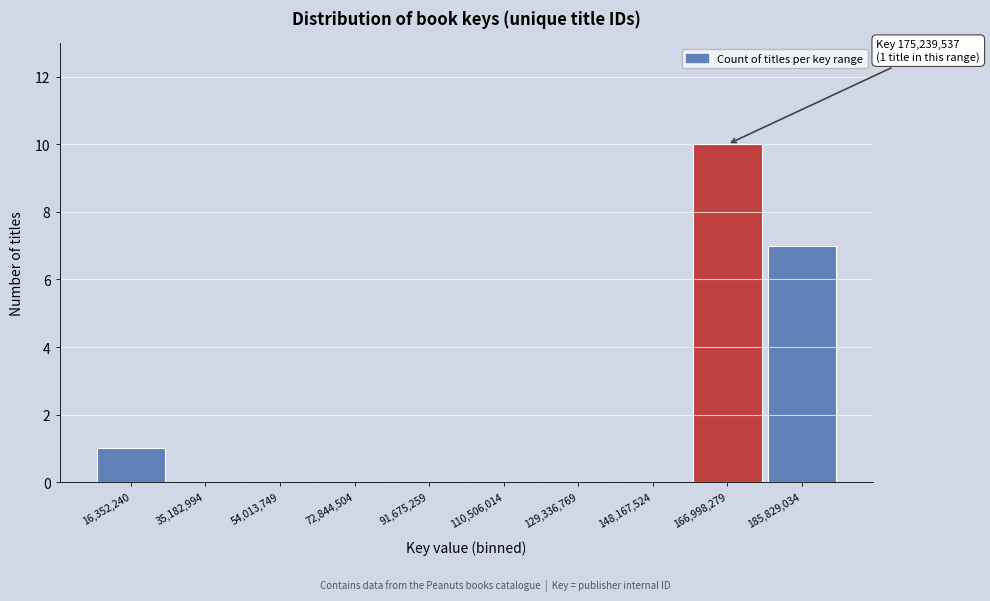

Reading left to right, extract all data points from this chart.

16,352,240=1	35,182,994=0	54,013,749=0	72,844,504=0	91,675,259=0	110,506,014=0	129,336,769=0	148,167,524=0	166,998,279=10	185,829,034=7